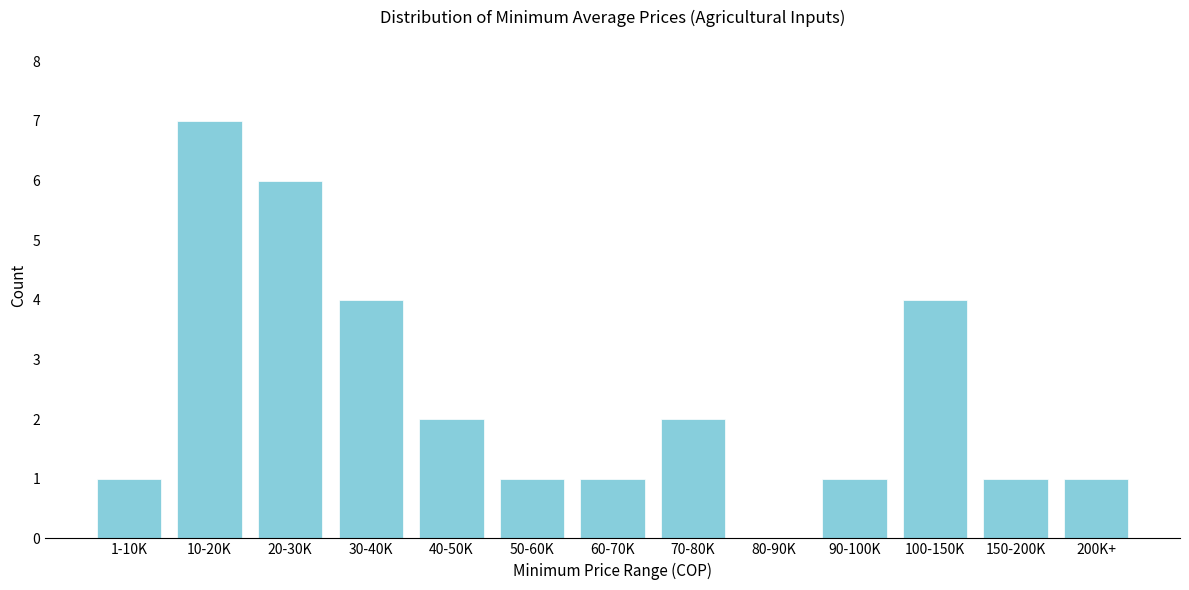

Reading left to right, list all the values displayed in this chart.

1-10K=1	10-20K=7	20-30K=6	30-40K=4	40-50K=2	50-60K=1	60-70K=1	70-80K=2	80-90K=0	90-100K=1	100-150K=4	150-200K=1	200K+=1